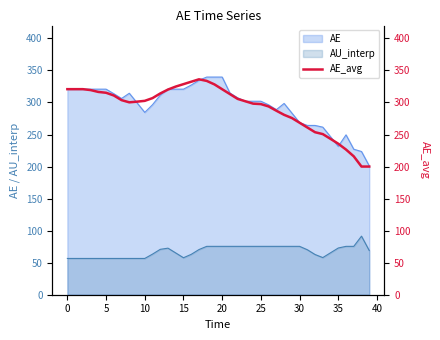

At which label is the value closest to 268?

30